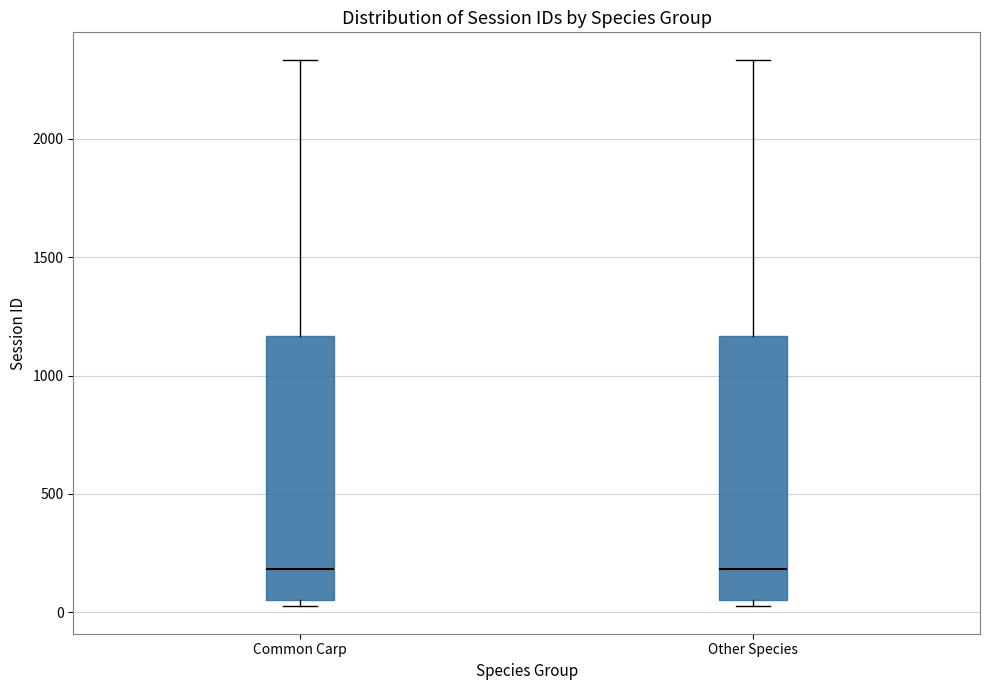

Reading left to right, read every box against the y-axis: the position of its median line, the range the box covers, and the ends of its whiskers. The values are not printed on the chart, so give them approximately, as read against the axis.

Common Carp: median 200, box 50 to 1150, whiskers 50 (just below the box's lower edge) to 2350
Other Species: median 200, box 50 to 1150, whiskers 50 (just below the box's lower edge) to 2350